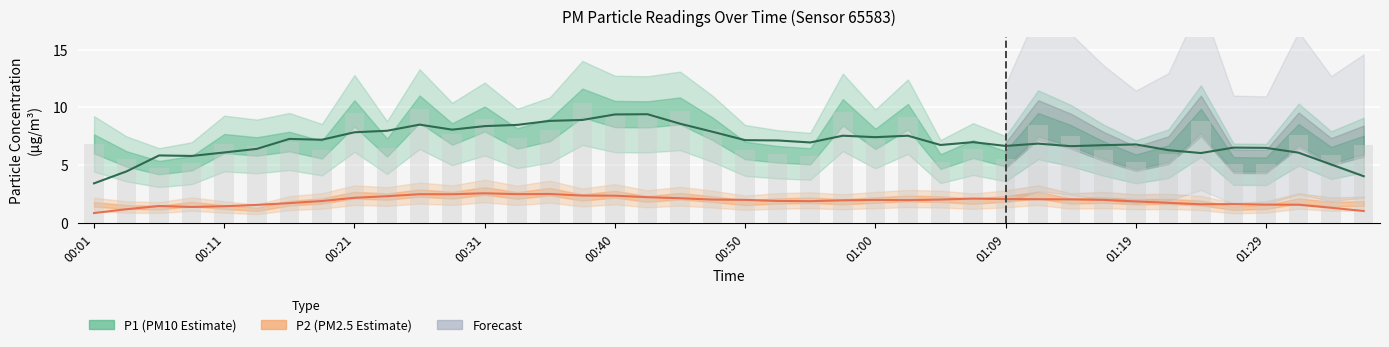

How many bars are there in total?

40